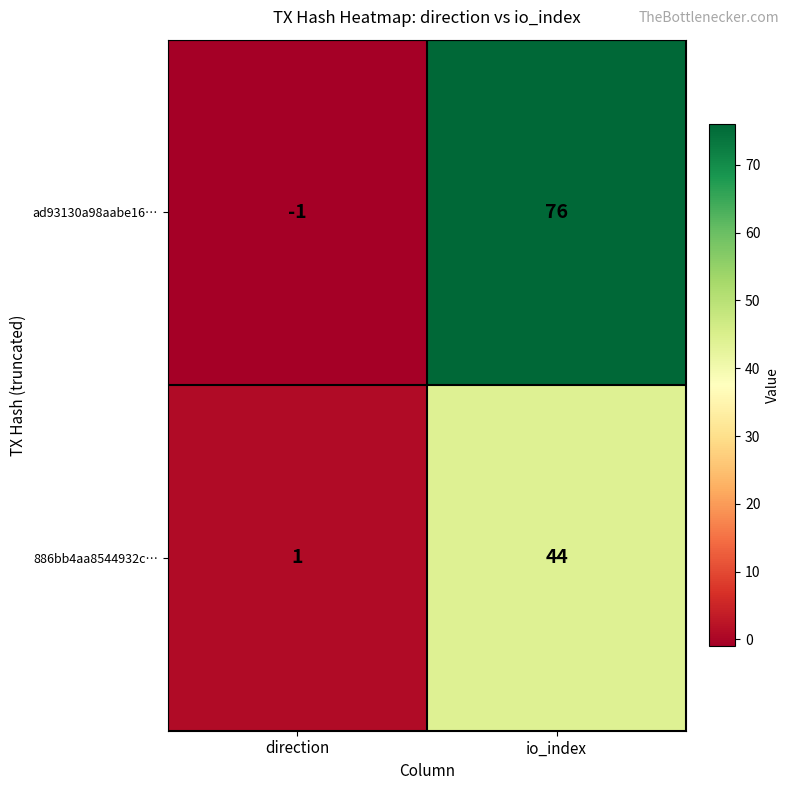

Reading left to right, transcribe all the data shown in this chart.

ad93130a98aabe16…: -1	76
886bb4aa8544932c…: 1	44